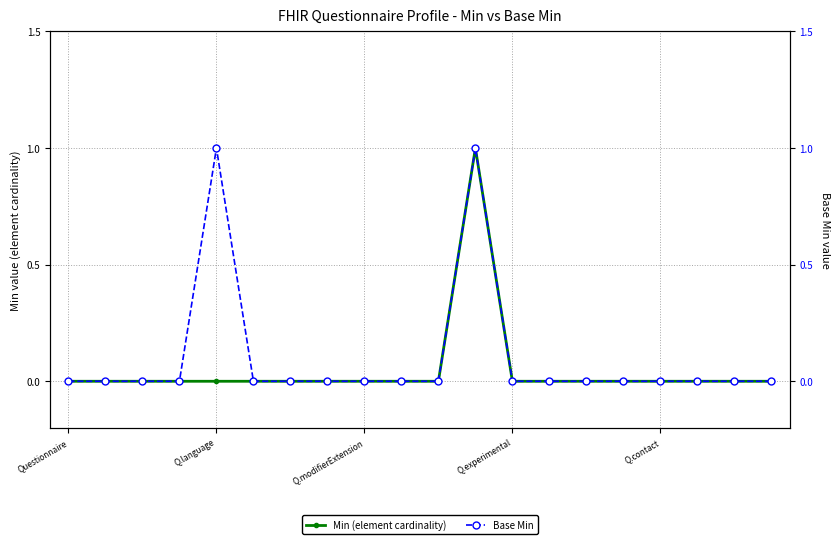

How many series are shown in this chart?

2